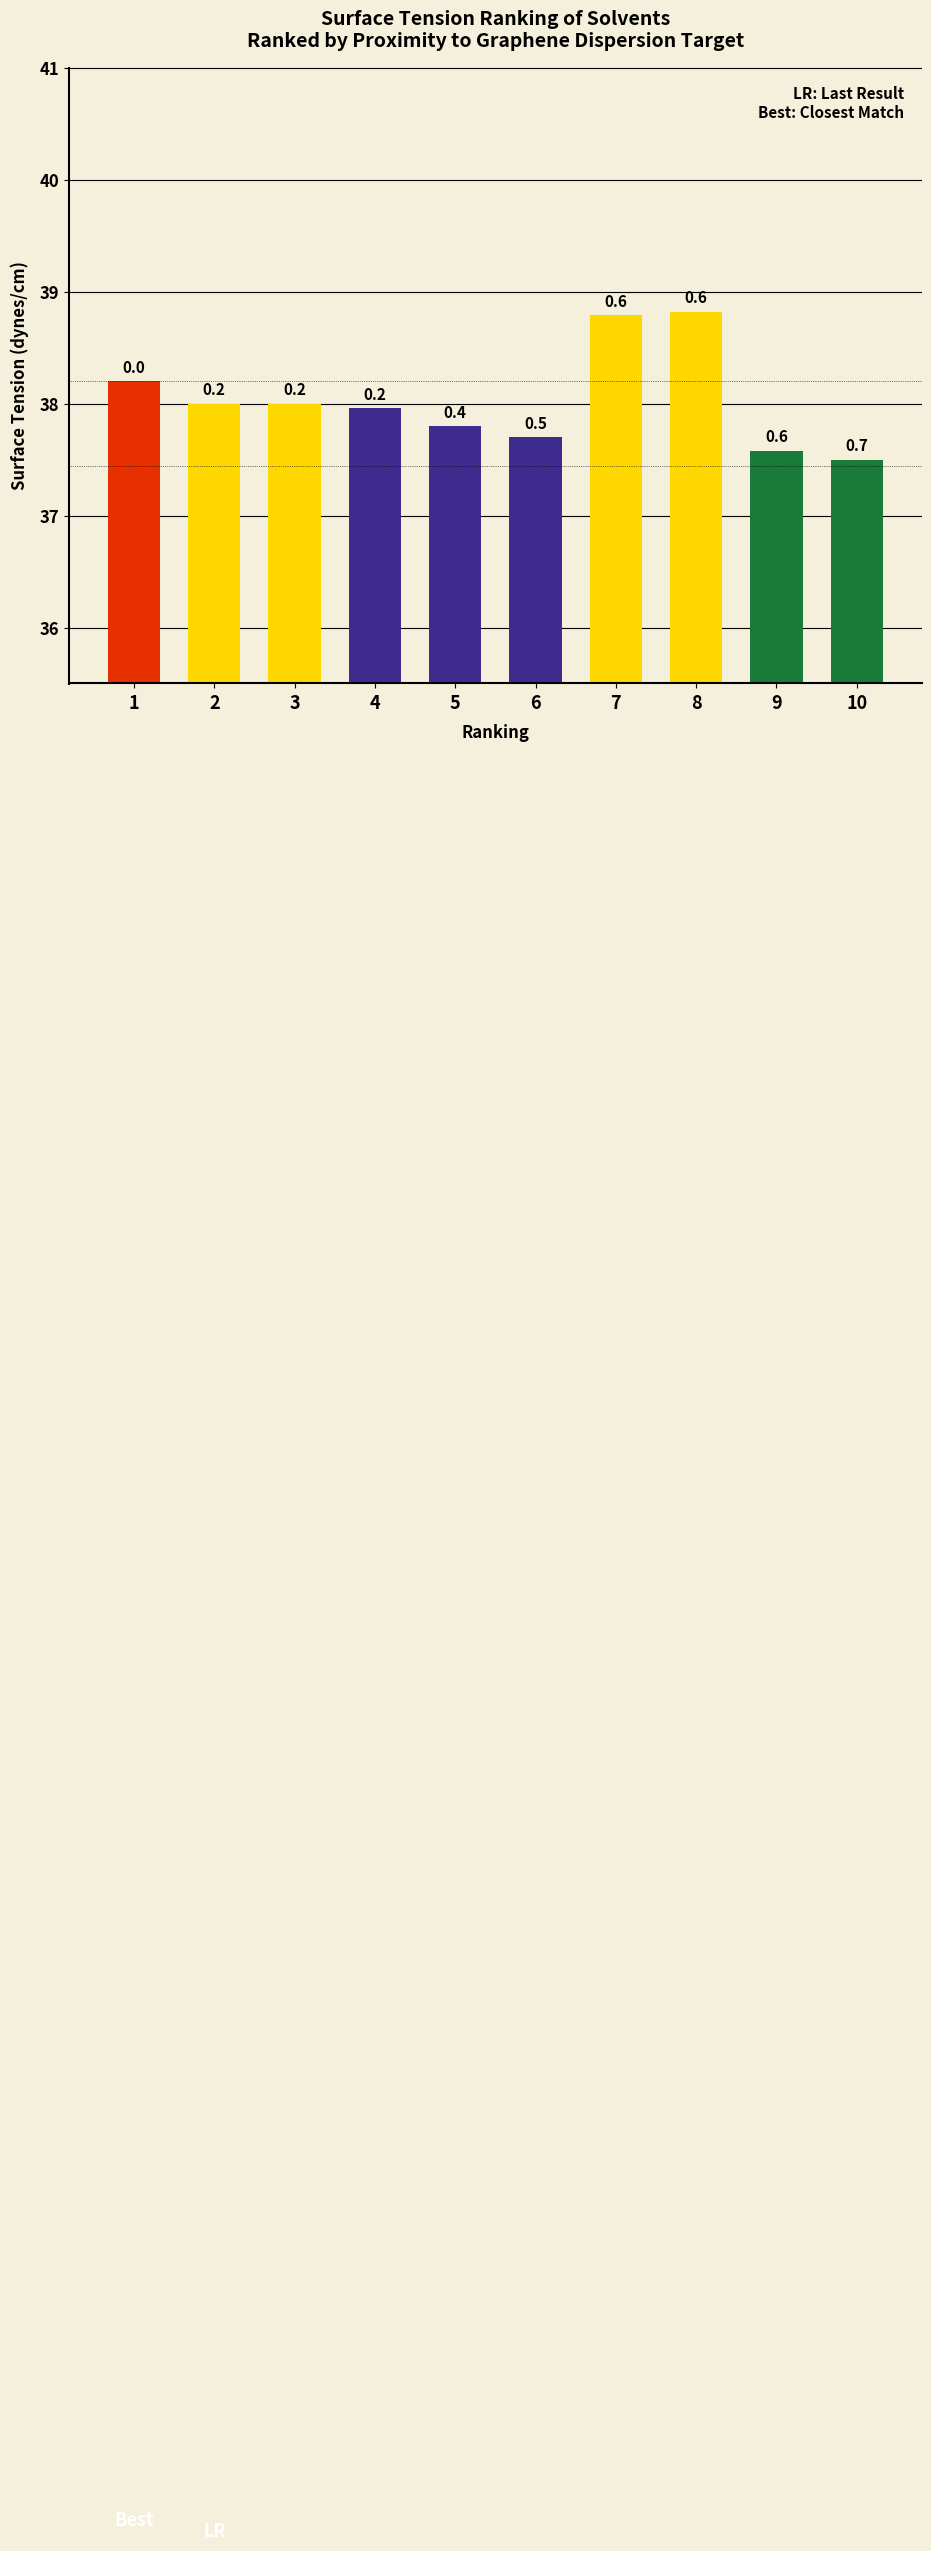

What is the greatest value displayed?

38.8